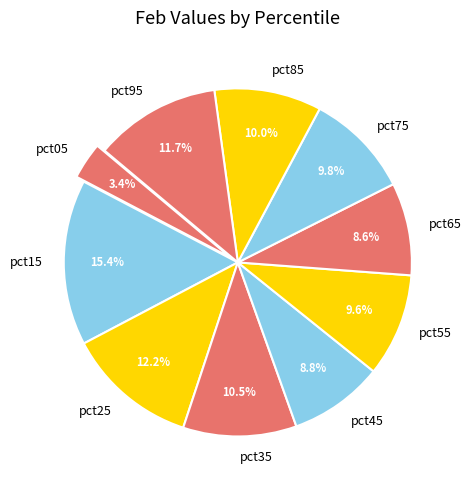

Which slice is the smallest?

pct05